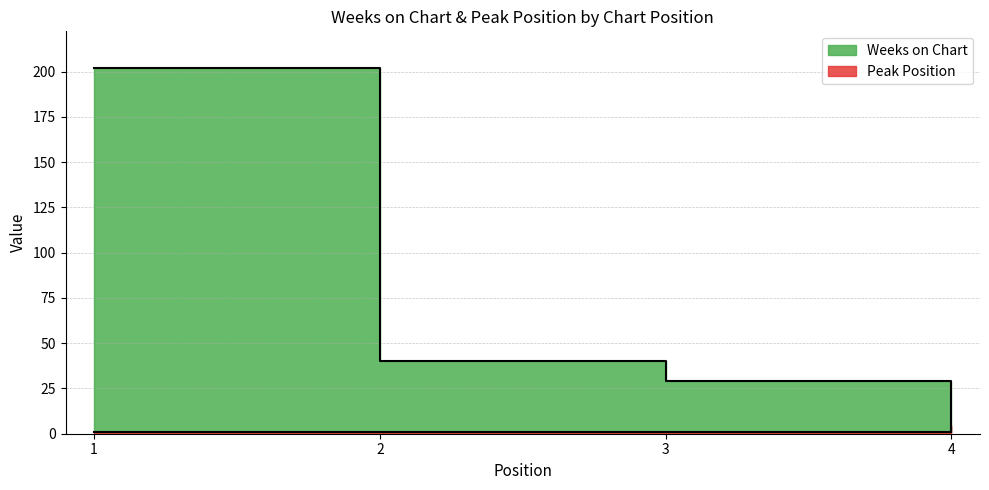

What is the difference between the Weeks on Chart values at 4 and 2?

39